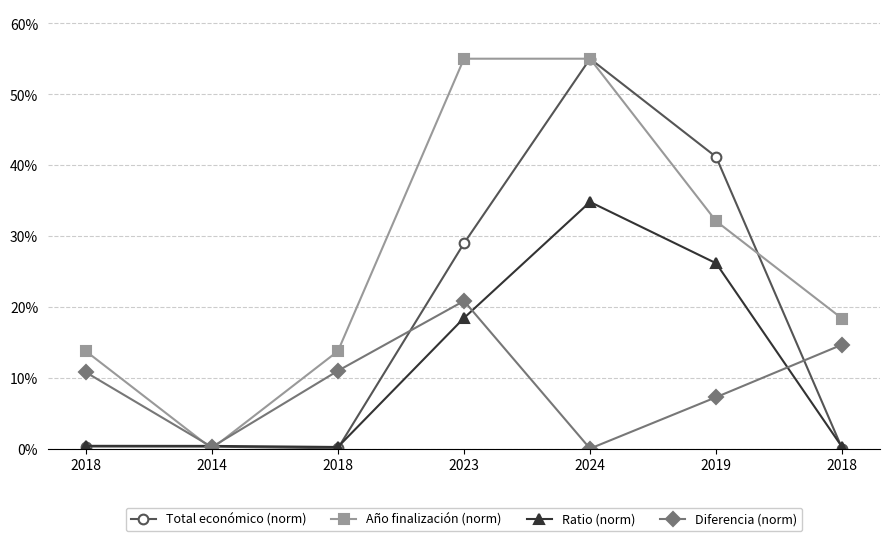

Is this an area chart (filled region under the line)?

No